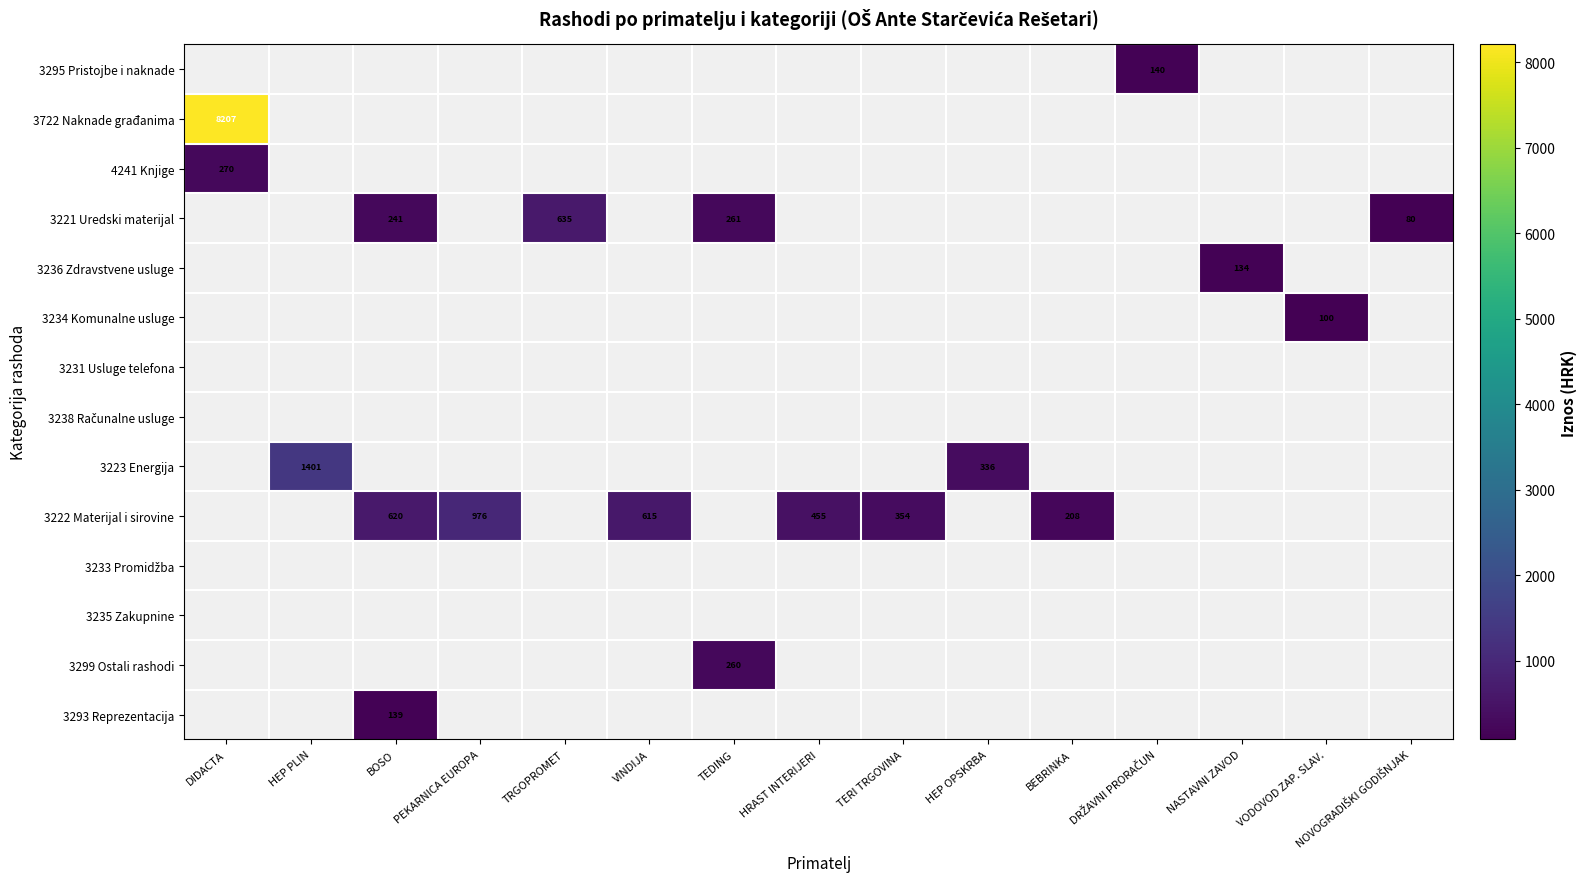

Rank the series at DIDACTA from lowest to highest value.

4241 Knjige, 3221 Uredski materijal, 3236 Zdravstvene usluge, 3234 Komunalne usluge, 3231 Usluge telefona, 3238 Računalne usluge, 3223 Energija, 3222 Materijal i sirovine, 3233 Promidžba, 3235 Zakupnine, 3299 Ostali rashodi, 3293 Reprezentacija, 3295 Pristojbe i naknade, 3722 Naknade građanima